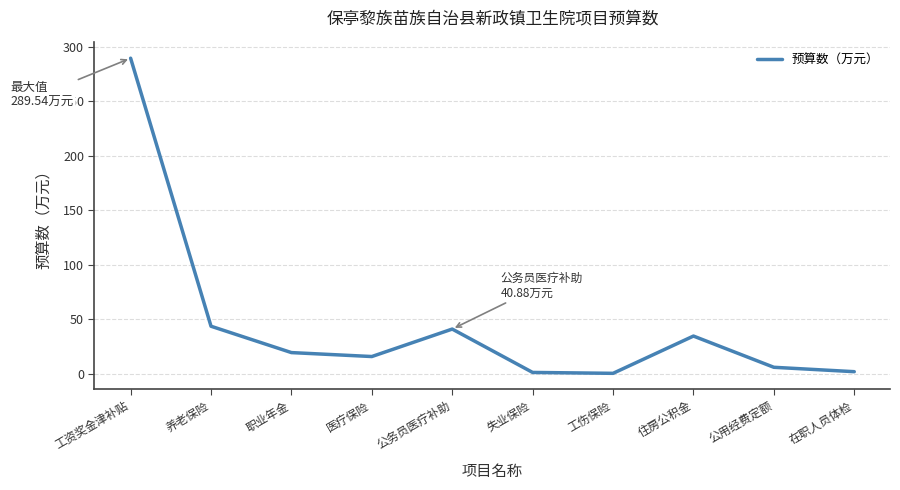

How many interior local peaks (higher than both neighbors) does the data have?

2